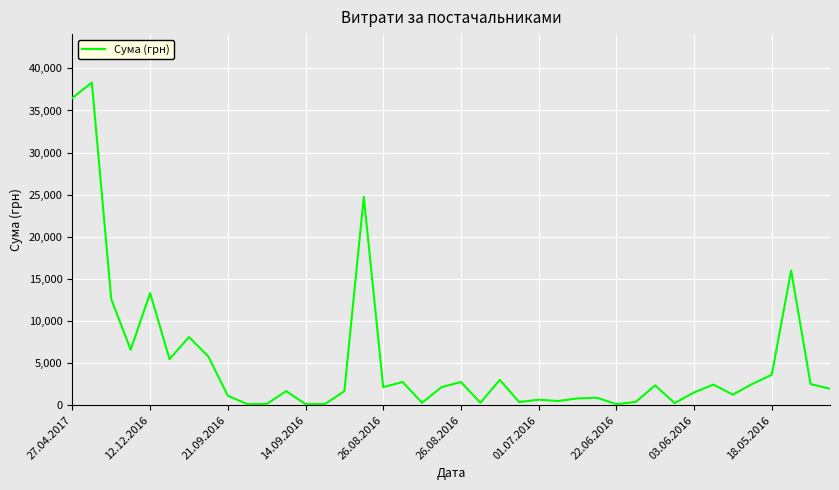

What is the difference between the maximum and minimum values?

38215.2